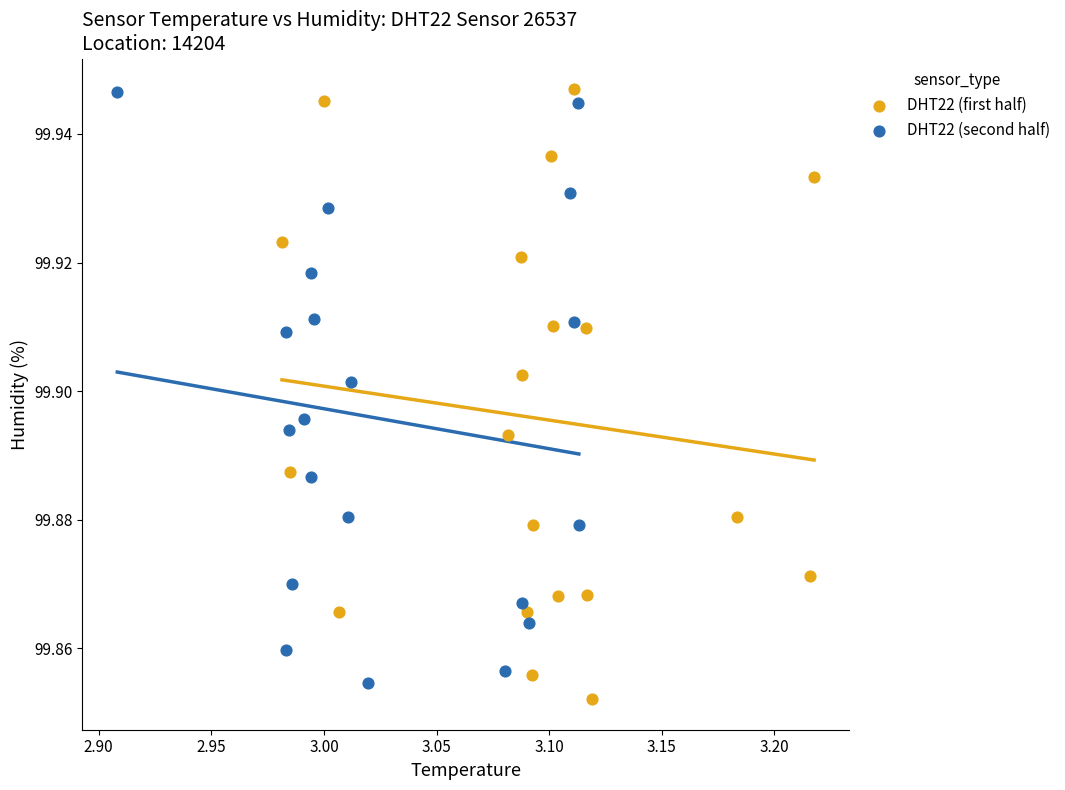

What are all the series names shown in the legend?

DHT22 (first half), DHT22 (second half)